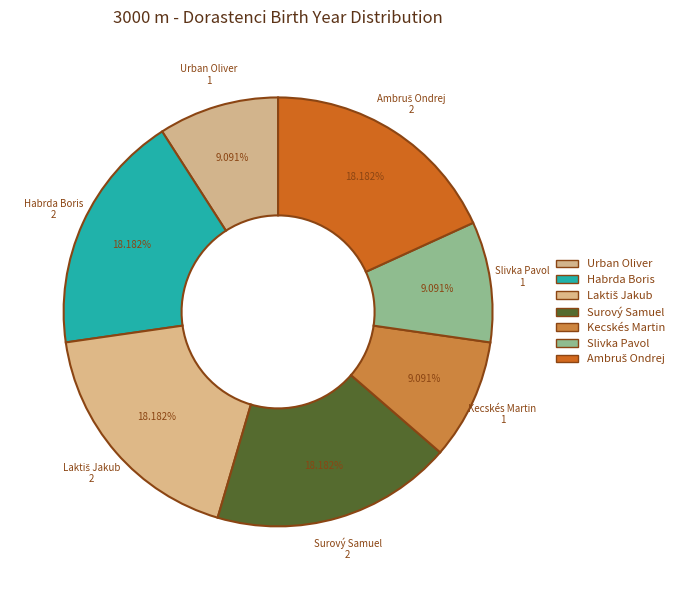

Is there any slice that represents more than half of the pie?

No